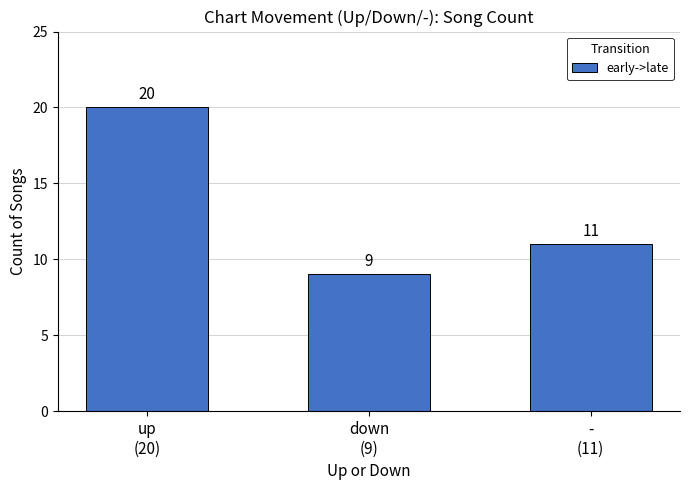

Rank the categories by value from highest to lowest.

up
(20), -
(11), down
(9)